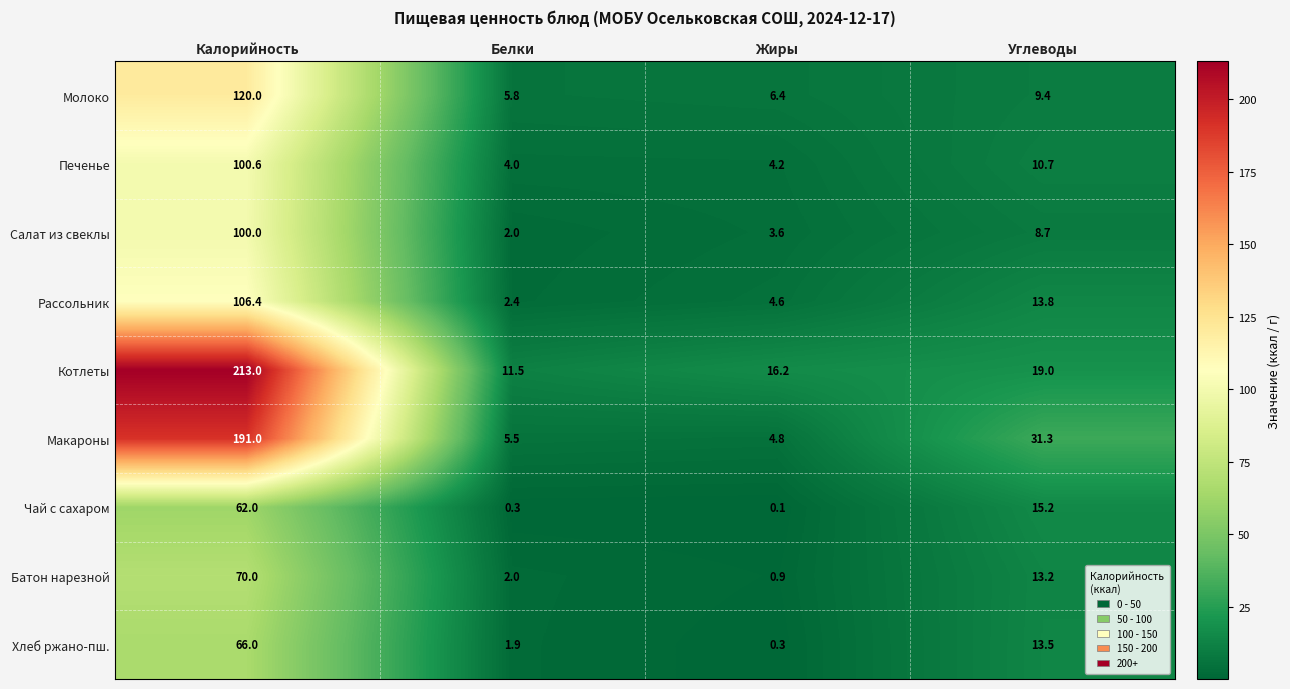

At how many categories does at least one series exceed 211?

1